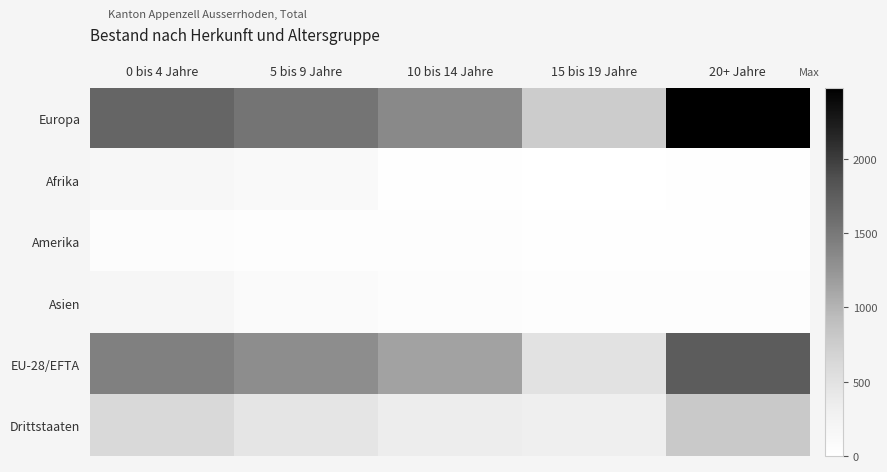

Reading left to right, extract all data points from this chart.

Europa: 0 bis 4 Jahre=1670	5 bis 9 Jahre=1531	10 bis 14 Jahre=1346	15 bis 19 Jahre=761	20+ Jahre=2478
Afrika: 0 bis 4 Jahre=148	5 bis 9 Jahre=110	10 bis 14 Jahre=29	15 bis 19 Jahre=5	20+ Jahre=10
Amerika: 0 bis 4 Jahre=51	5 bis 9 Jahre=38	10 bis 14 Jahre=37	15 bis 19 Jahre=14	20+ Jahre=12
Asien: 0 bis 4 Jahre=176	5 bis 9 Jahre=91	10 bis 14 Jahre=64	15 bis 19 Jahre=46	20+ Jahre=40
EU-28/EFTA: 0 bis 4 Jahre=1429	5 bis 9 Jahre=1314	10 bis 14 Jahre=1137	15 bis 19 Jahre=497	20+ Jahre=1754
Drittstaaten: 0 bis 4 Jahre=618	5 bis 9 Jahre=457	10 bis 14 Jahre=340	15 bis 19 Jahre=329	20+ Jahre=786